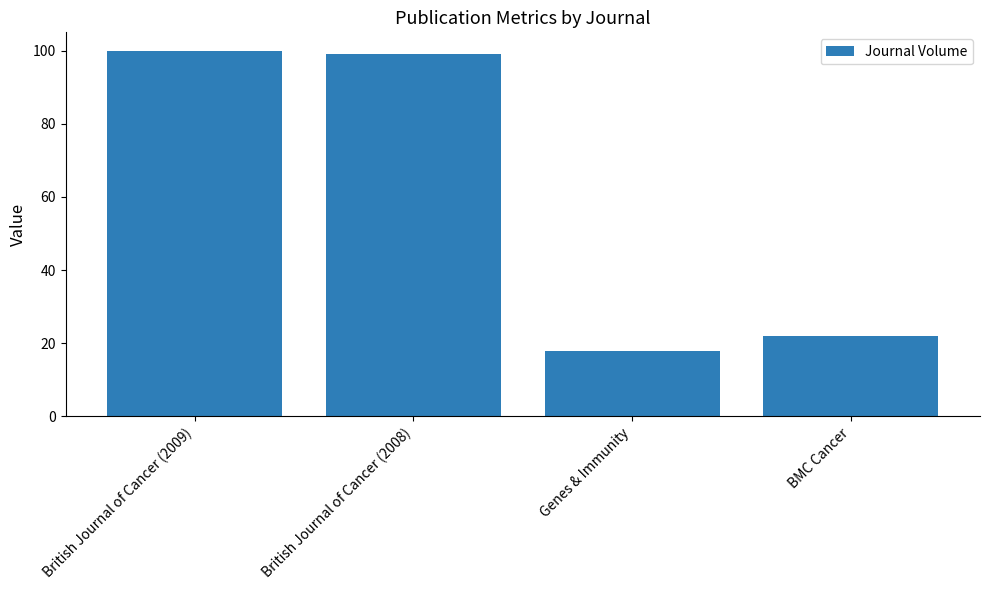

List the labels in order of value, smallest first.

Genes & Immunity, BMC Cancer, British Journal of Cancer (2008), British Journal of Cancer (2009)